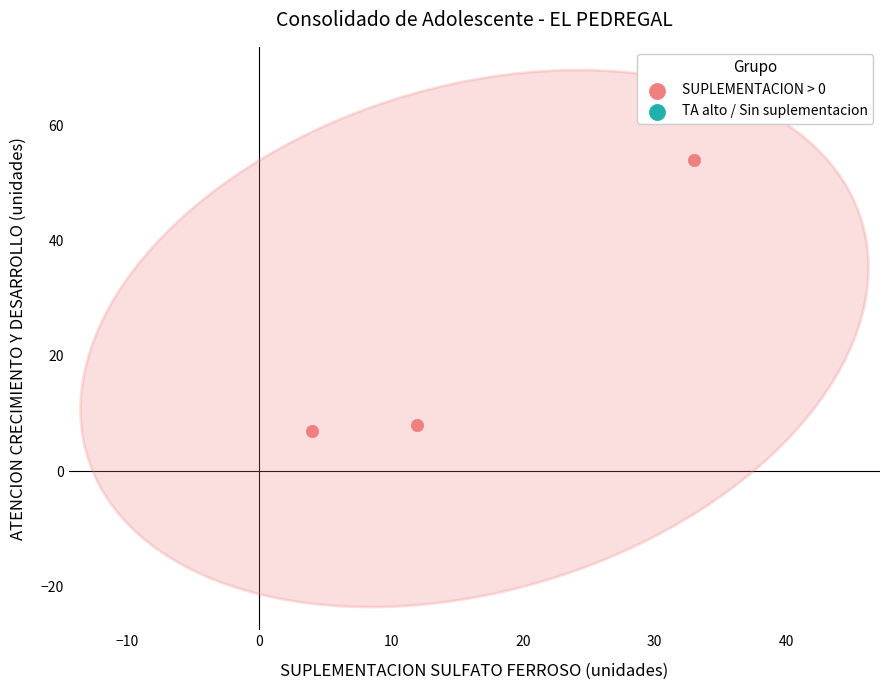

What is the average X value?

16